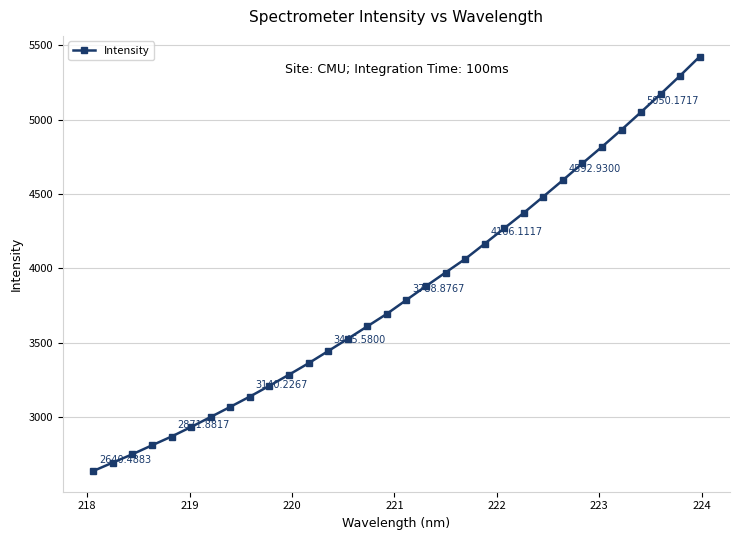

What is the difference between the maximum and minimum values?

2781.9